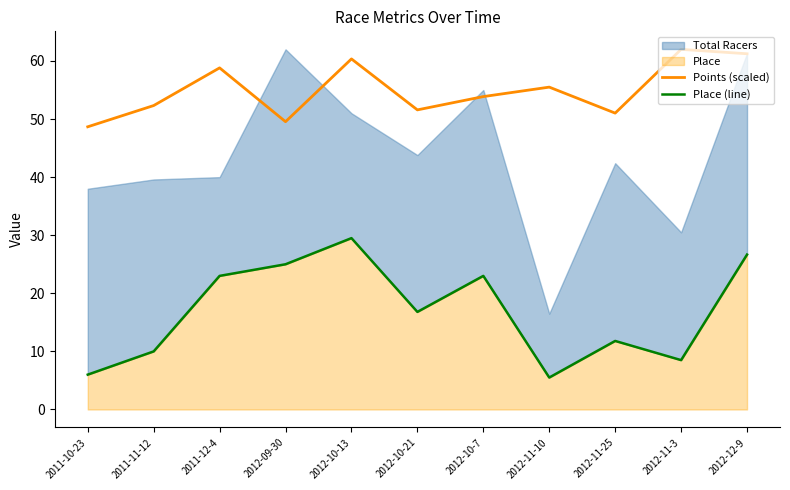

The Points (scaled) series shows 16.3 at 2012-12-9. True or false?

False